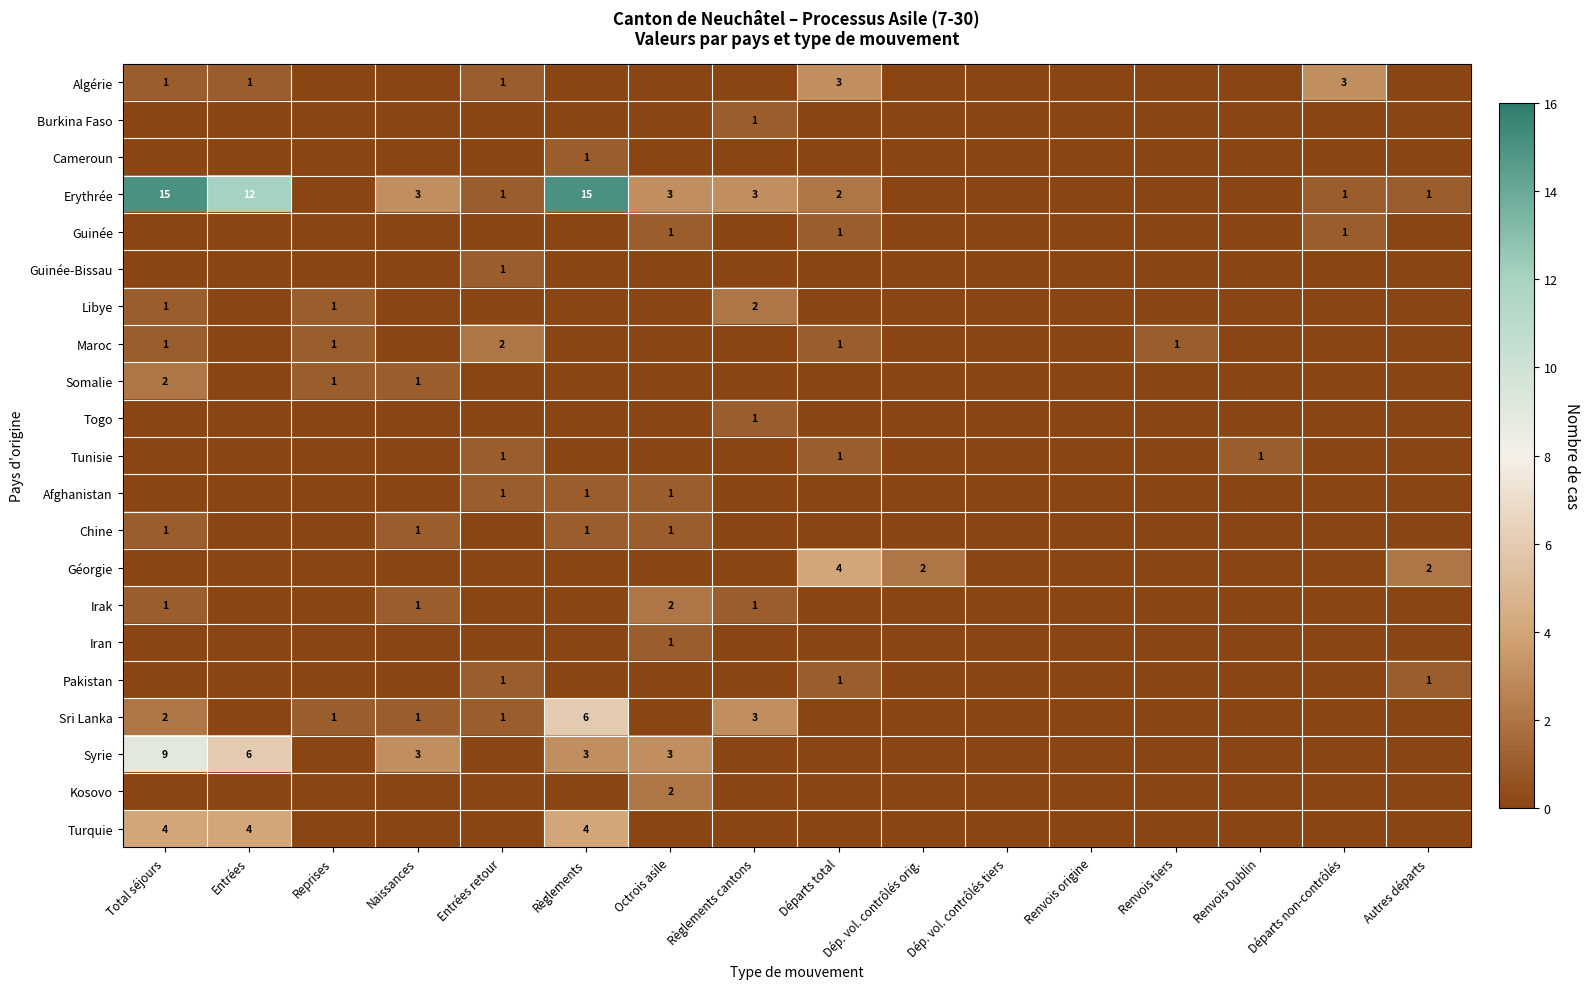

What is the highest value of the Guinée series?

1